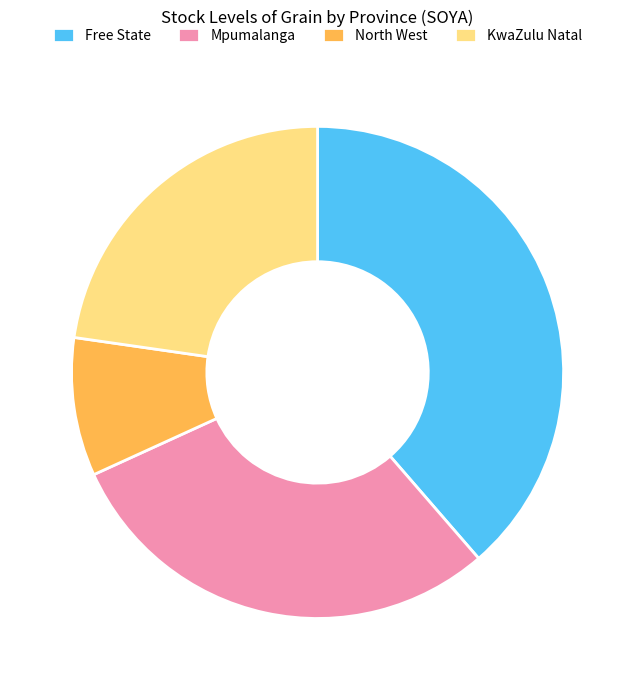

Does North West account for over 50% of the chart?

No